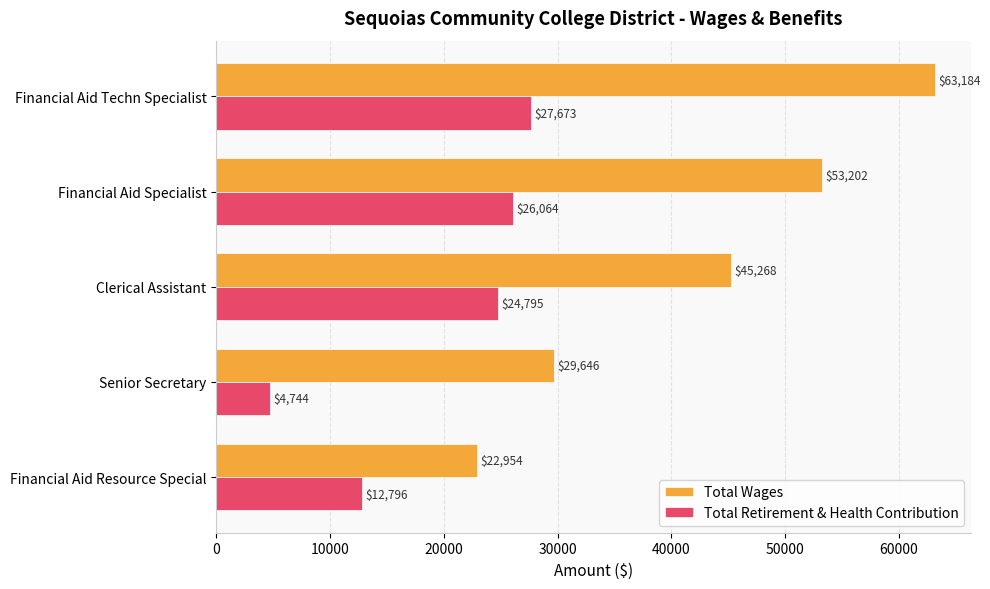

Which series has the largest range (max minus min)?

Total Wages